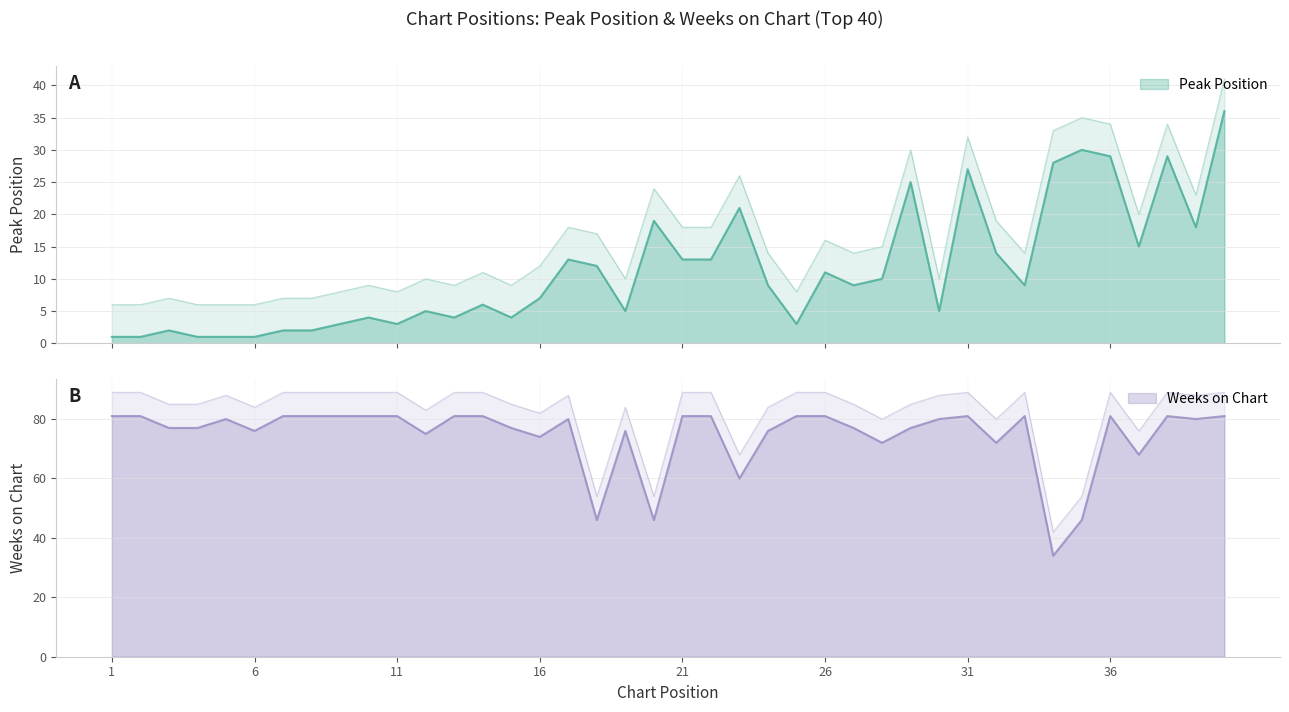

List the labels in order of Weeks on Chart value, largest first.

1, 2, 7, 8, 9, 10, 11, 13, 14, 21, 22, 25, 26, 31, 33, 36, 38, 40, 5, 17, 30, 39, 3, 4, 15, 27, 29, 6, 19, 24, 12, 16, 28, 32, 37, 23, 18, 20, 35, 34